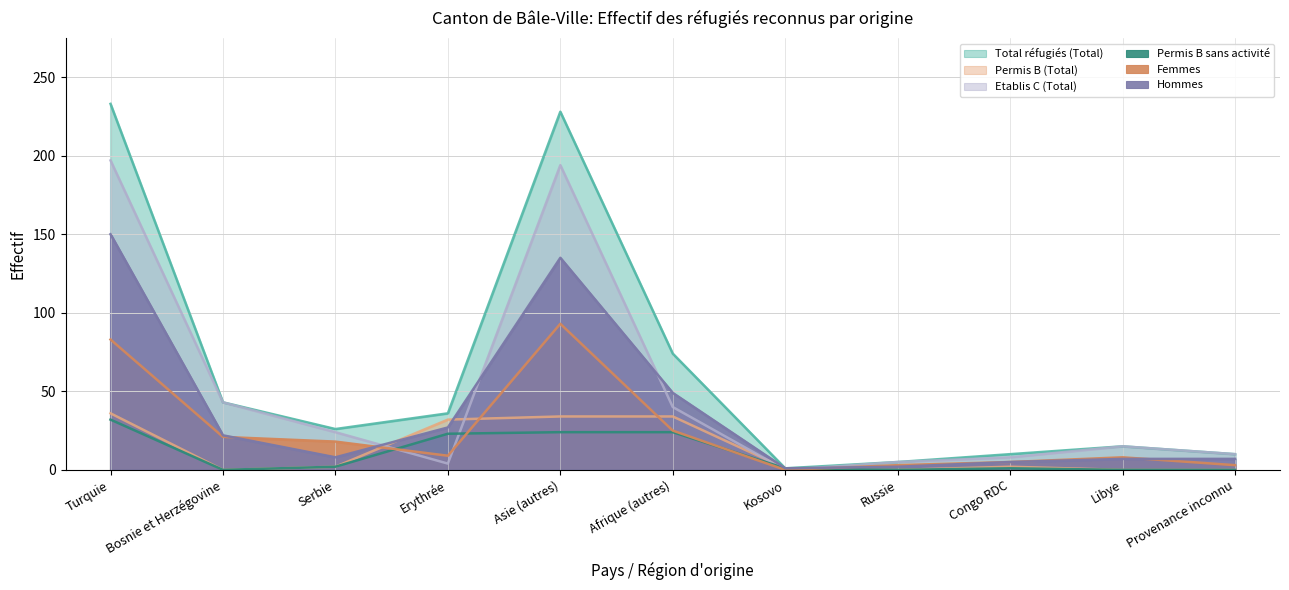

Which series changed the most between Afrique (autres) and Kosovo?

Total réfugiés (Total)